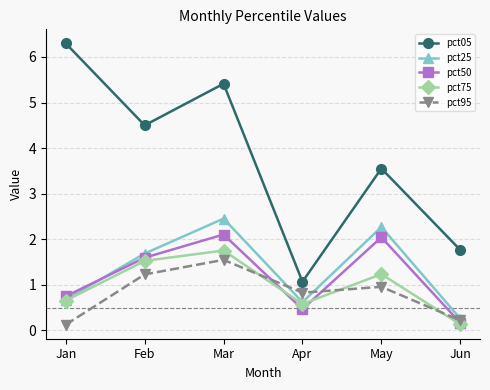

What is the maximum value for pct25?

2.5